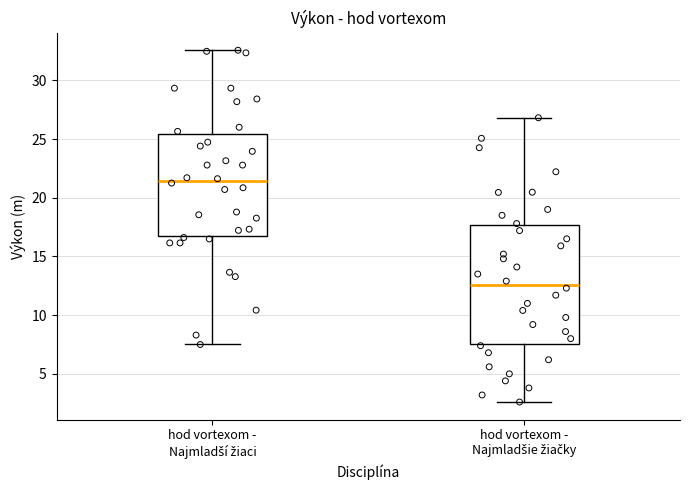

Which box is the tallest, from its lower edge to its upper edge?

hod vortexom - Najmladšie žiačky